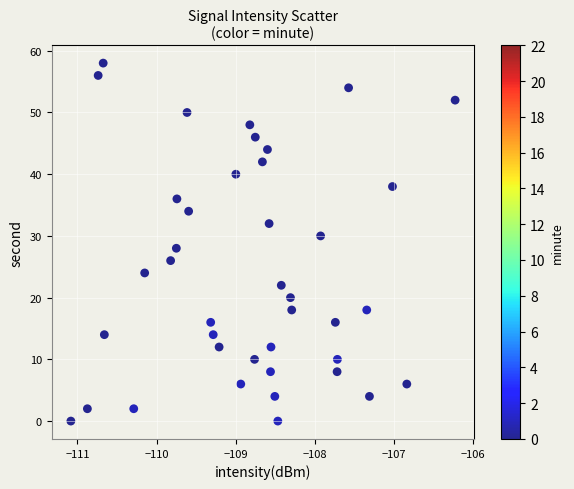

What is the range of Y values (max minus min)?

58